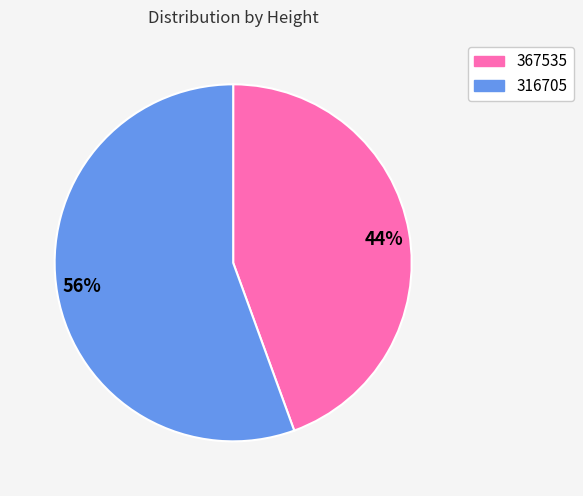

What is the majority slice?

56%